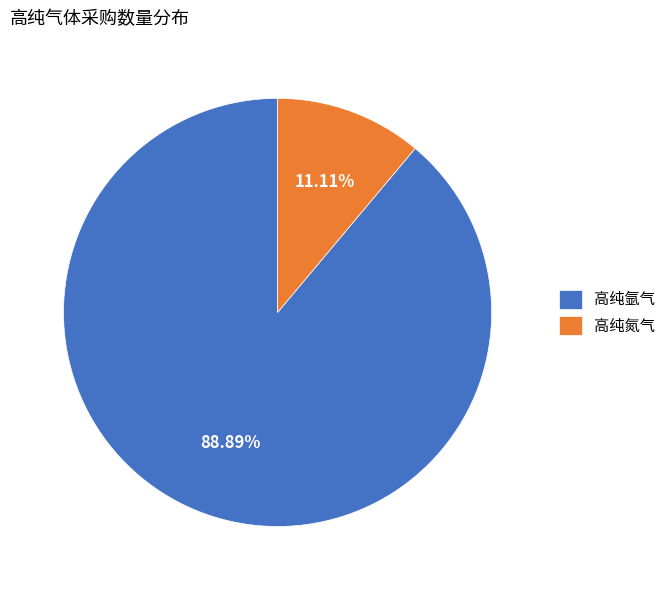

Which slice represents more than half of the pie?

高纯氩气